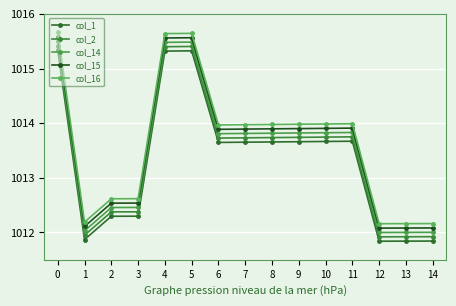

How many data points does each series have?

15